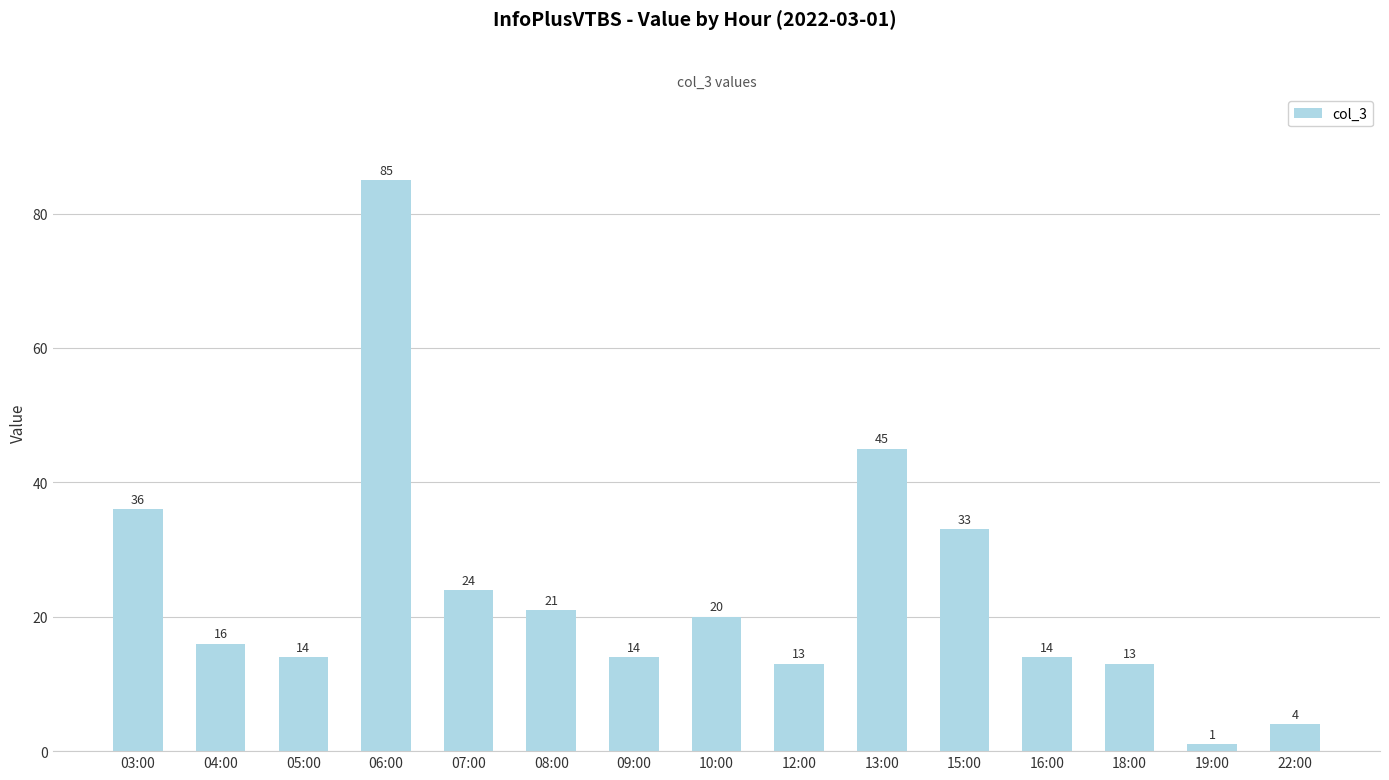

What is the difference between the maximum and minimum values?

84